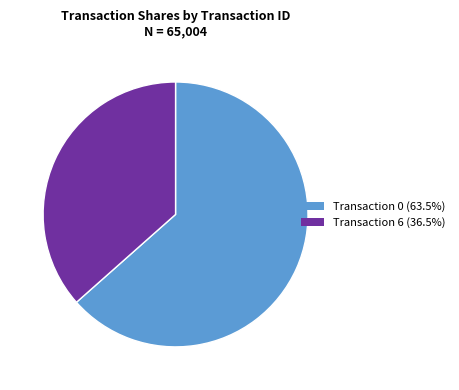

Is there a majority slice in this chart?

Yes